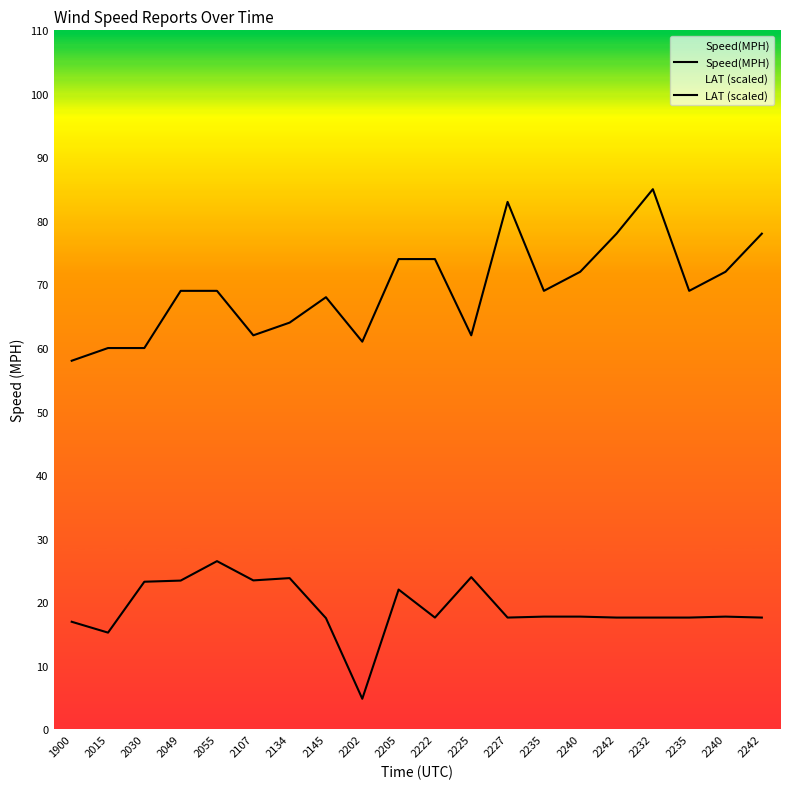

At 2134, list the series in order from largest to smallest.

Speed(MPH), LAT (scaled)